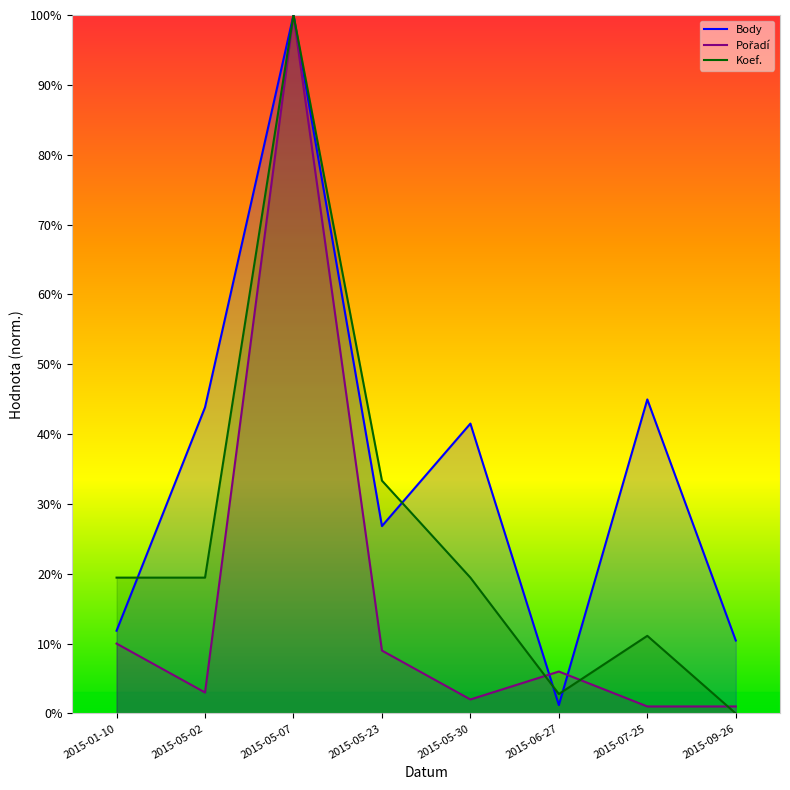

At which category is the sum across all series the highest?

2015-05-07